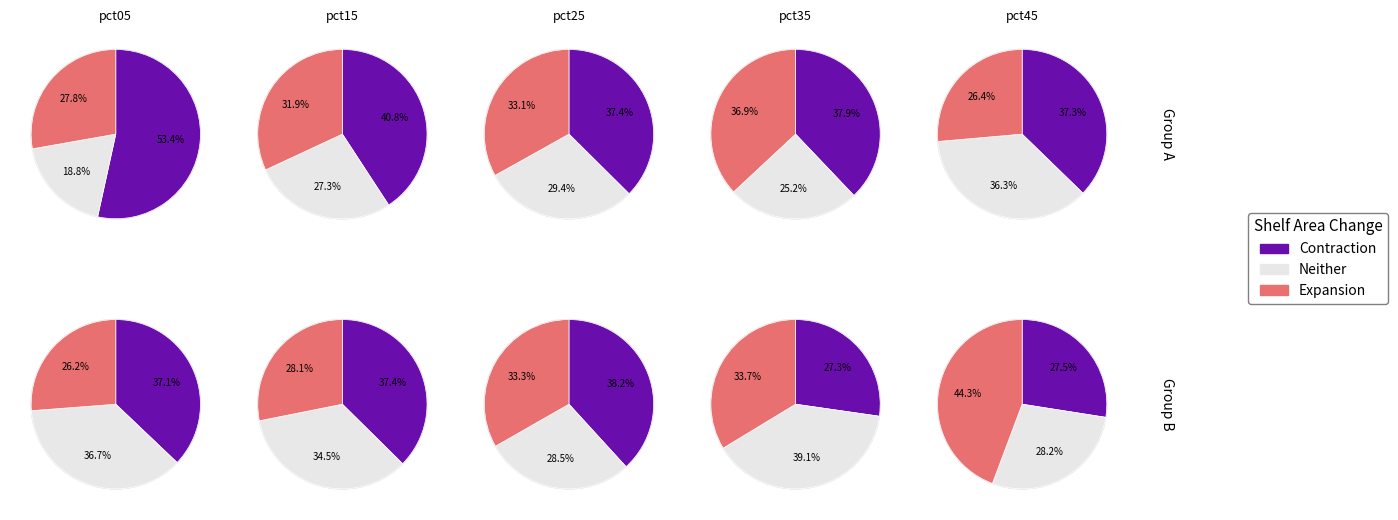

Combined, what portion of the pie is 1 and 3?

33.4%